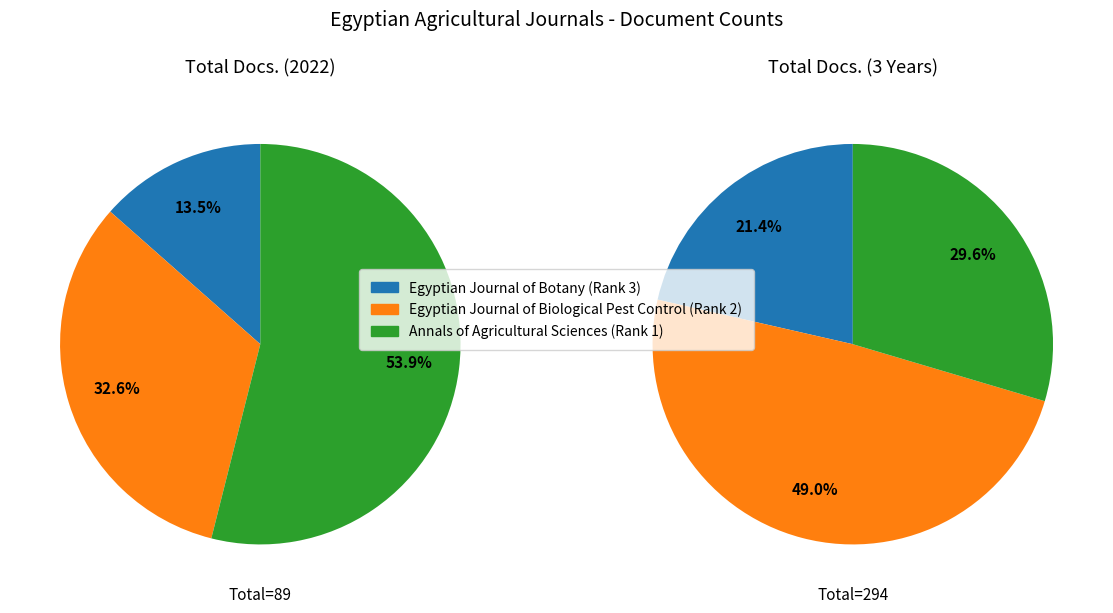

Rank the categories by Total Docs. (2022) value from highest to lowest.

Annals of Agricultural Sciences (Rank 1), Egyptian Journal of Biological Pest Control (Rank 2), Egyptian Journal of Botany (Rank 3)